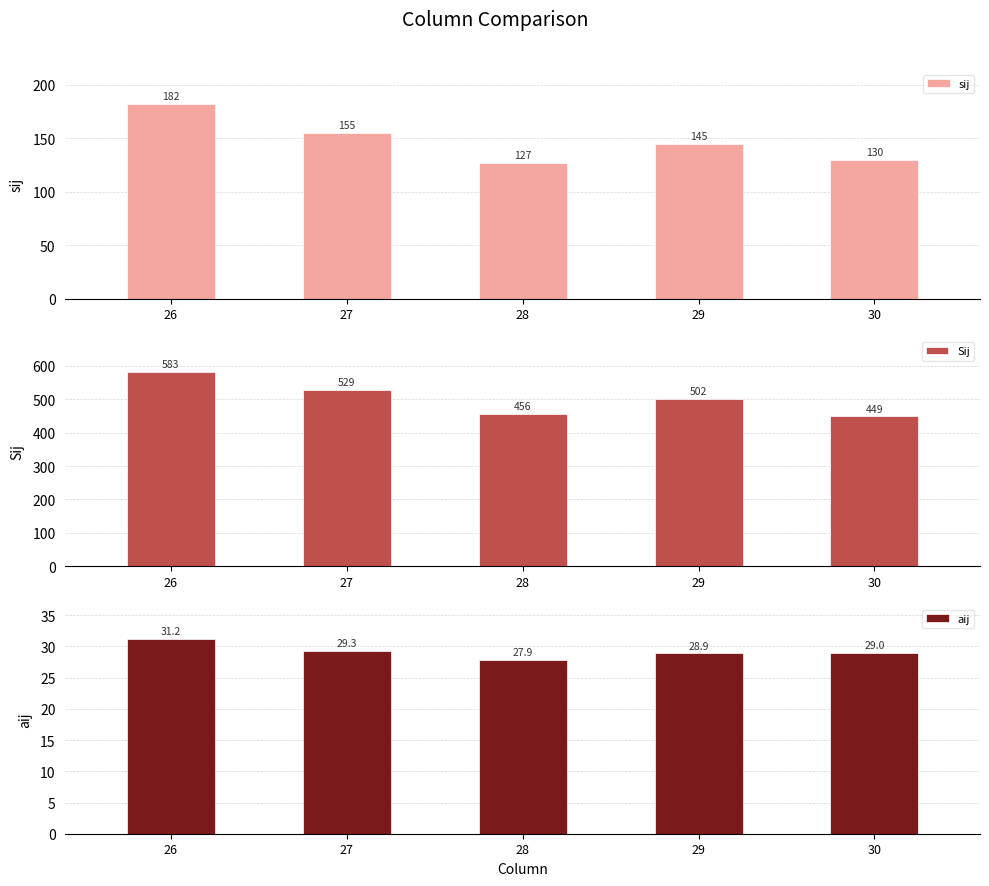

What is the difference between the second highest and second lowest values in the aij series?

0.4